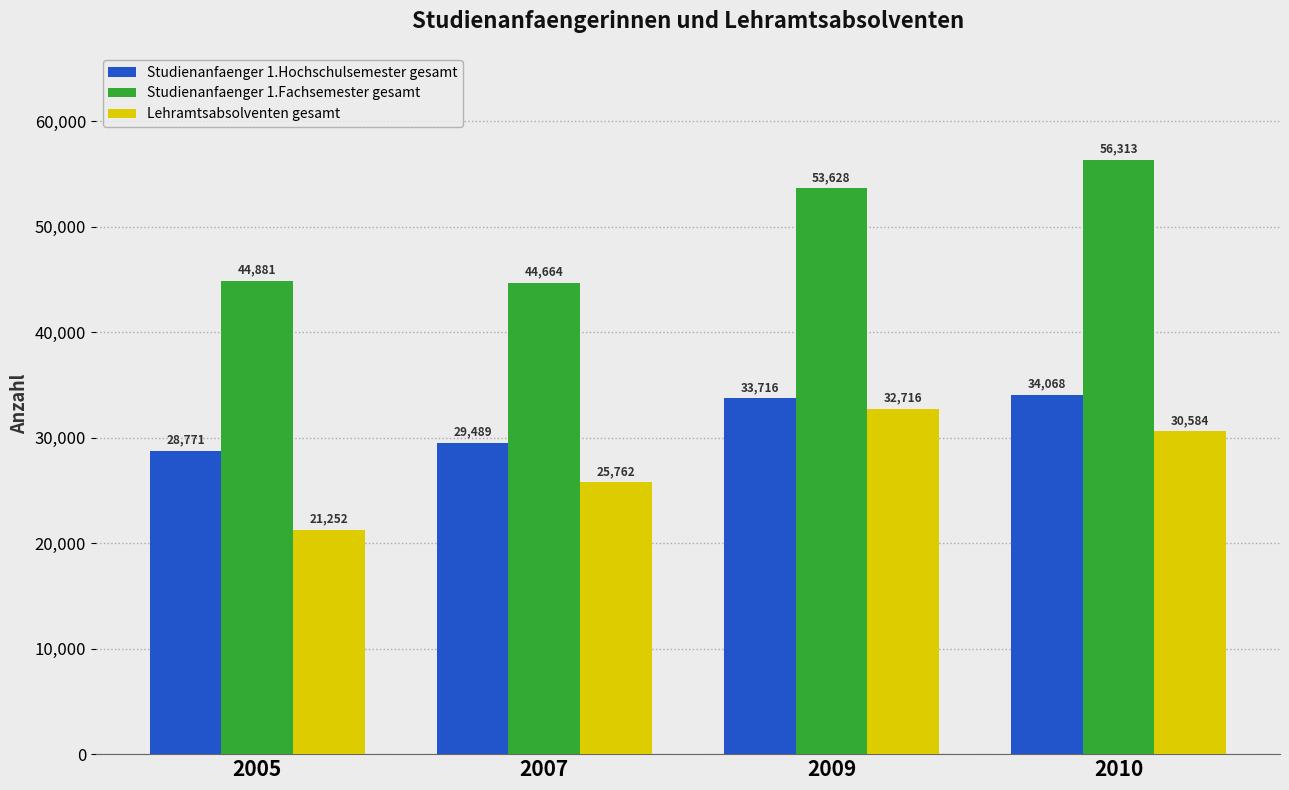

The value of Studienanfaenger 1.Hochschulsemester gesamt at 2007 is 29489. True or false?

True